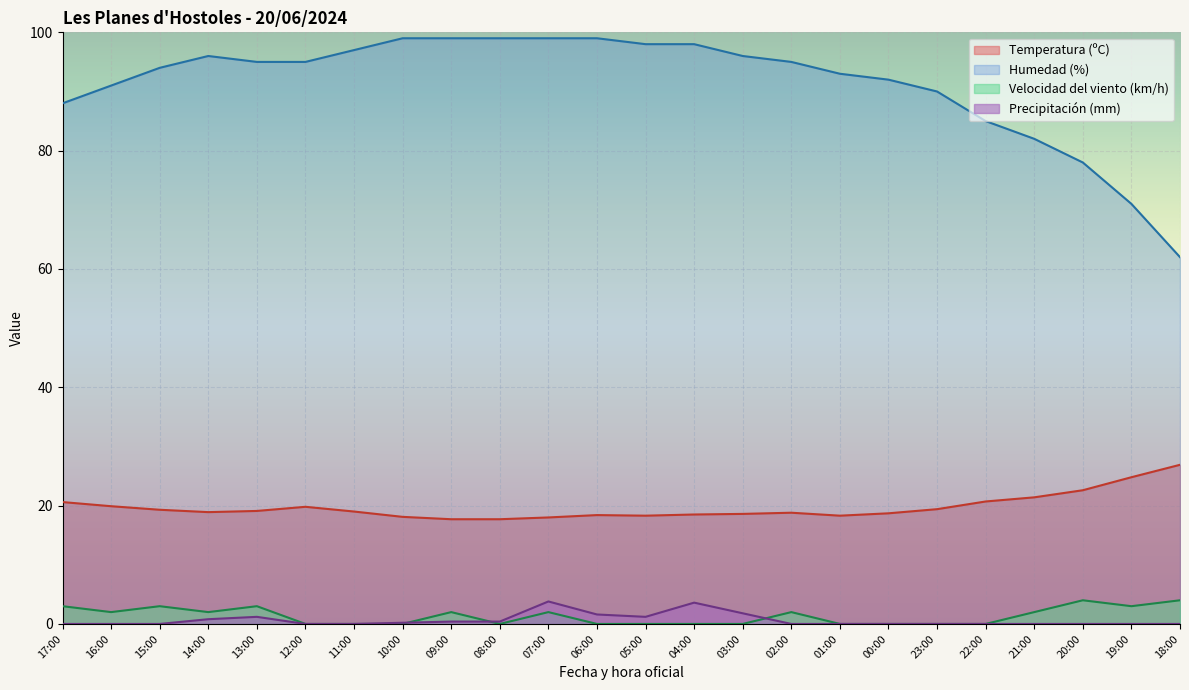

Is it true that Velocidad del viento (km/h) equals 3.5 at 14:00?

False